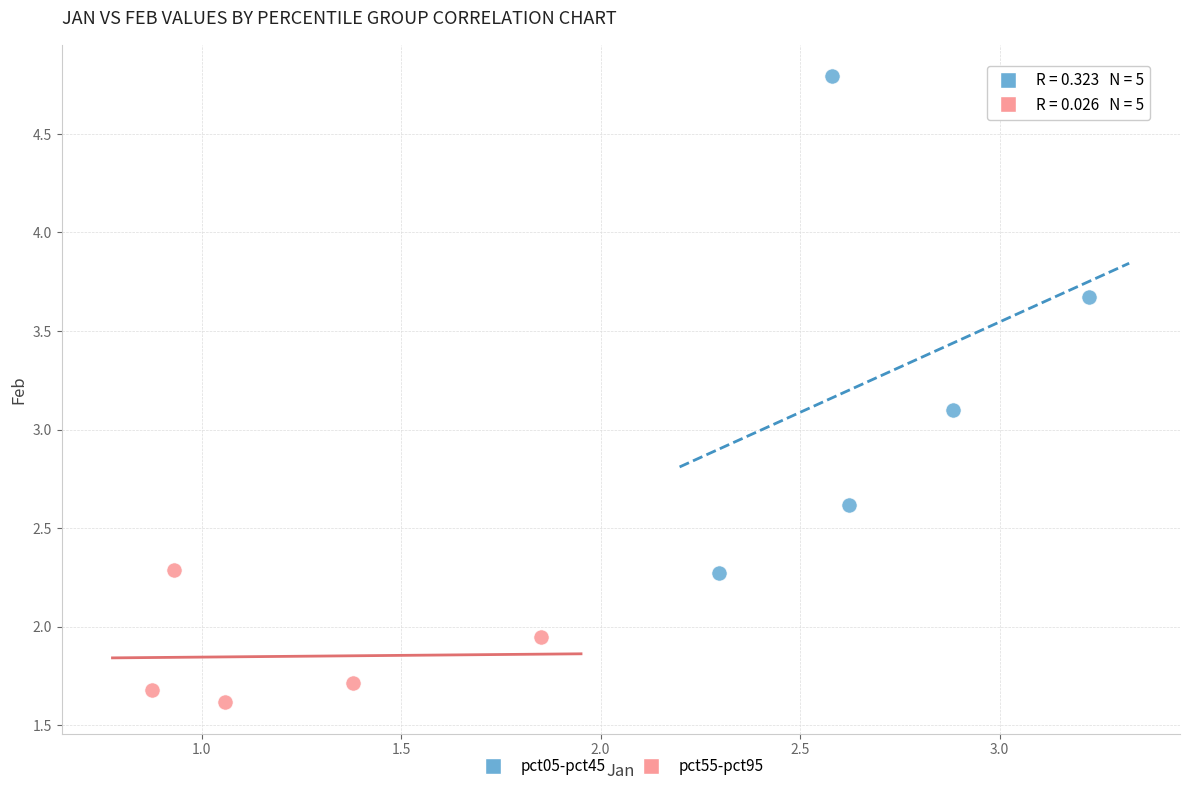

Which series reaches the minimum Y coordinate?

pct55-pct95